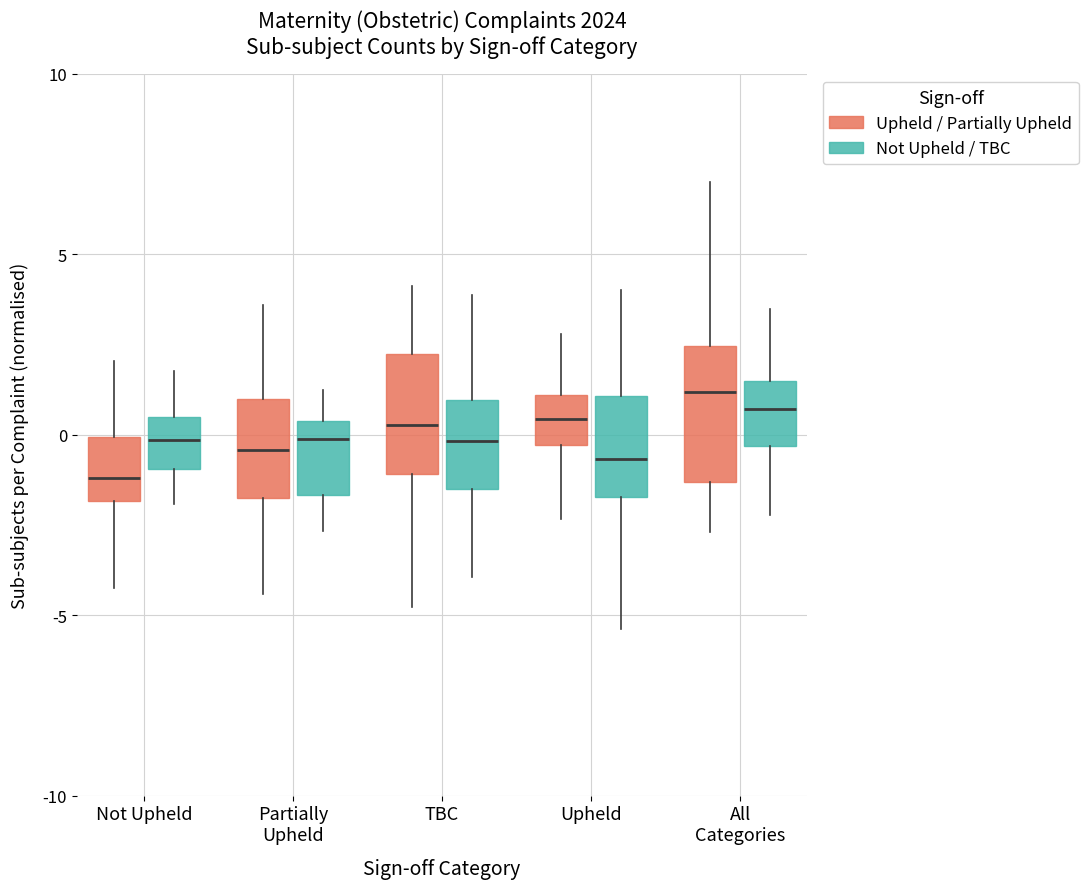

Reading left to right, read every box against the y-axis: the position of its median line, the range the box covers, and the ends of its whiskers. The values are not printed on the chart, so give them approximately, as read against the axis.

Not Upheld (Upheld / Partially Upheld): median -1.0, box -2.0 to 0.0, whiskers -4.0 to 2.0
Not Upheld (Not Upheld / TBC): median 0.0, box -1.0 to 0.5, whiskers -2.0 to 2.0
Partially Upheld (Upheld / Partially Upheld): median -0.5, box -1.5 to 1.0, whiskers -4.5 to 3.5
Partially Upheld (Not Upheld / TBC): median 0.0, box -1.5 to 0.5, whiskers -2.5 to 1.0
TBC (Upheld / Partially Upheld): median 0.5, box -1.0 to 2.0, whiskers -5.0 to 4.0
TBC (Not Upheld / TBC): median 0.0, box -1.5 to 1.0, whiskers -4.0 to 4.0
Upheld (Upheld / Partially Upheld): median 0.5, box -0.5 to 1.0, whiskers -2.5 to 3.0
Upheld (Not Upheld / TBC): median -0.5, box -1.5 to 1.0, whiskers -5.5 to 4.0
All Categories (Upheld / Partially Upheld): median 1.0, box -1.5 to 2.5, whiskers -2.5 to 7.0
All Categories (Not Upheld / TBC): median 0.5, box -0.5 to 1.5, whiskers -2.0 to 3.5